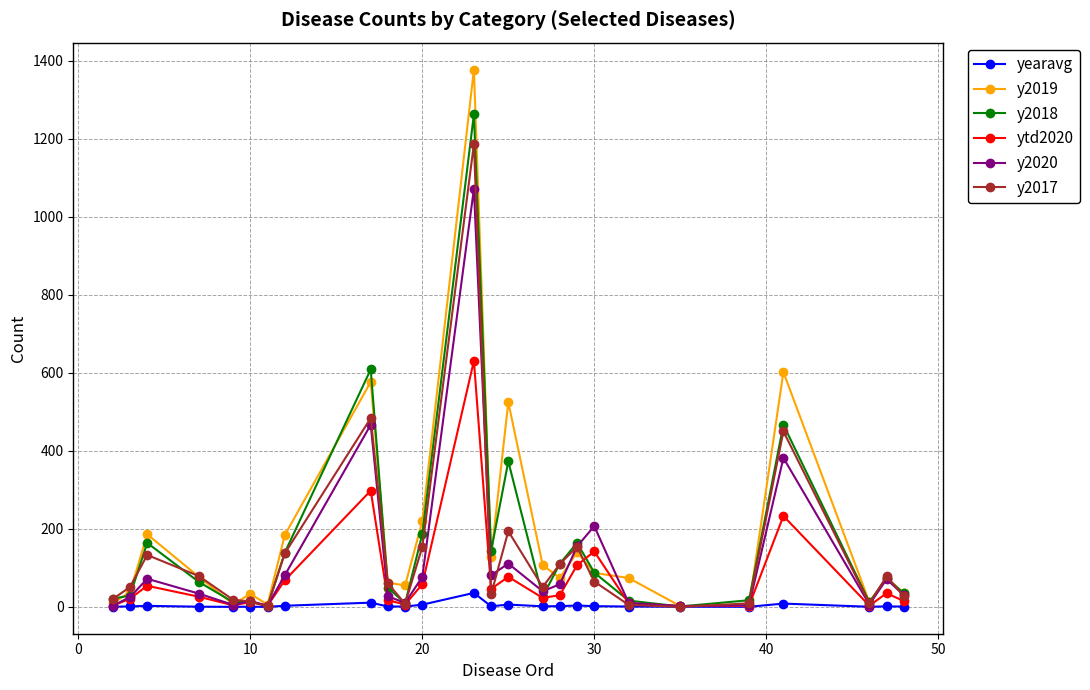

Which series has the largest range (max minus min)?

y2019